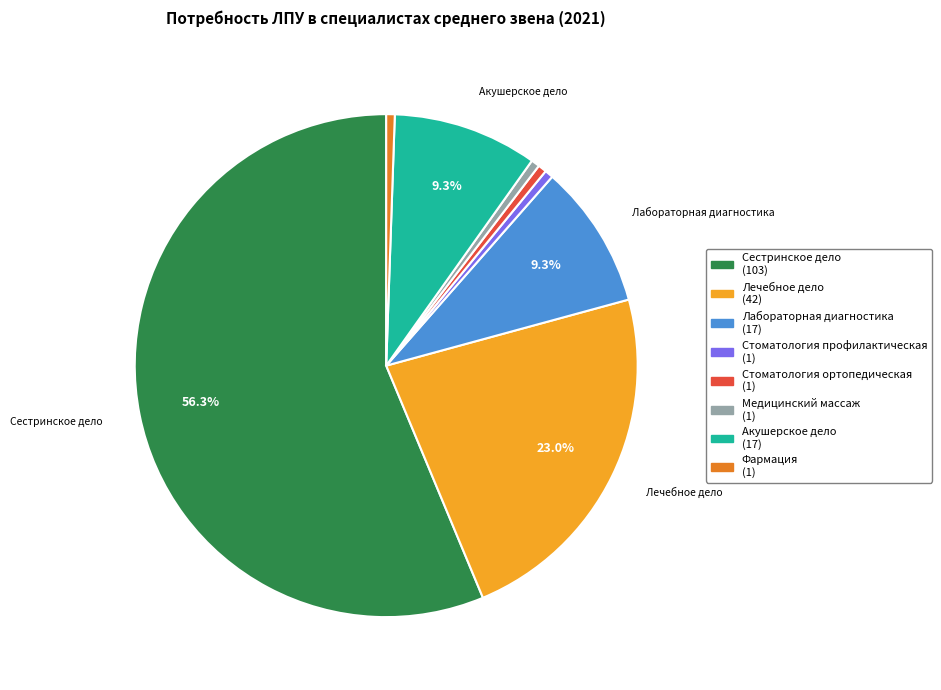

Is the sum of Стоматология ортопедическая and Медицинский массаж greater than half?

No